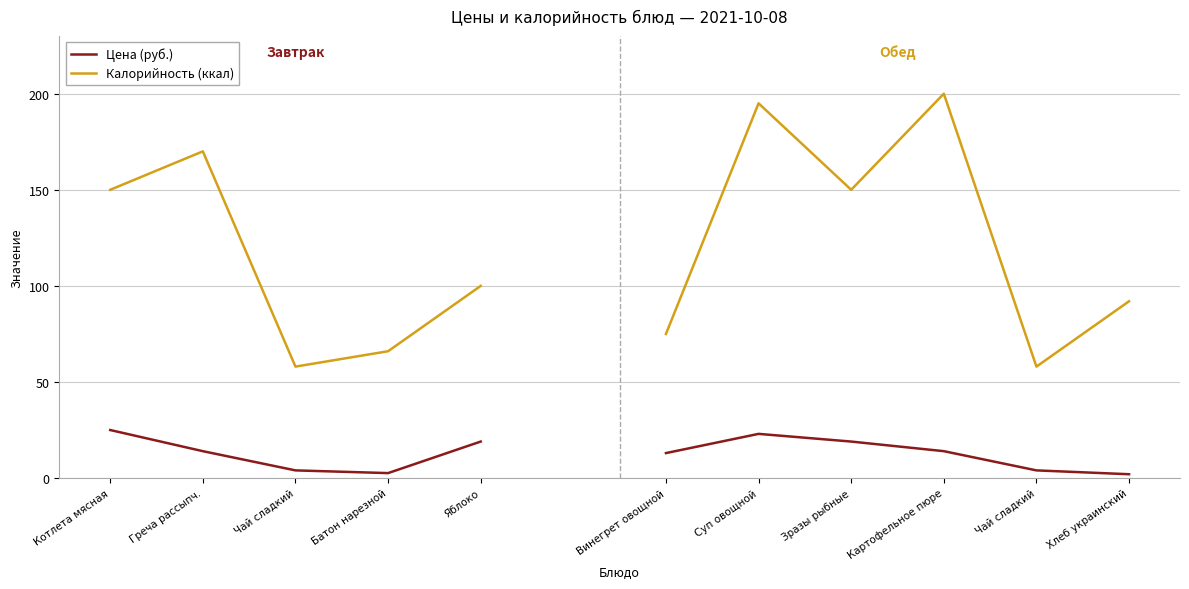

Is the value of Цена (руб.) at Суп овощной greater than the value of Калорийность (ккал) at Хлеб украинский?

No